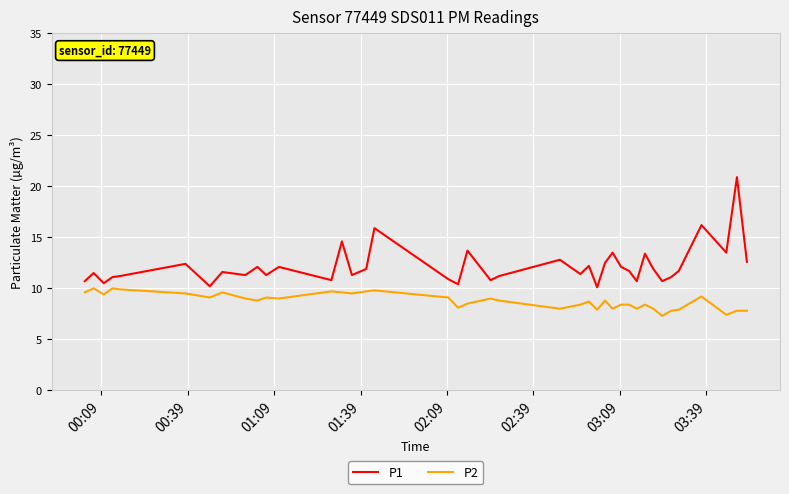

What is the difference between the maximum and second lowest values in the P1 series?

10.7